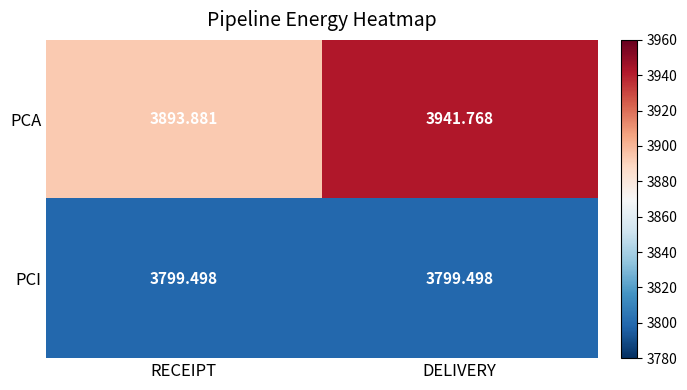

Is the value of PCA at DELIVERY greater than the value of PCI at RECEIPT?

Yes